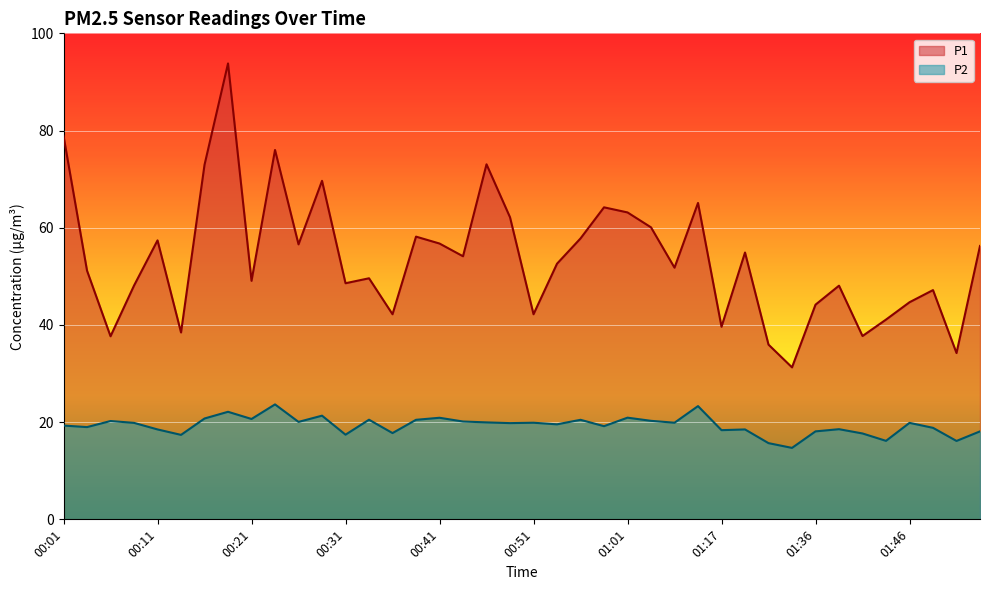

Where is the first local minimum for P1?

00:06